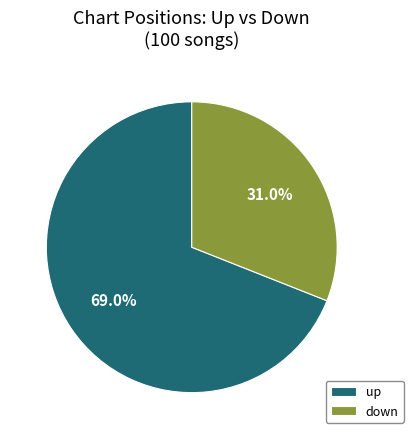

Combined, what portion of the pie is down and up?

100.0%